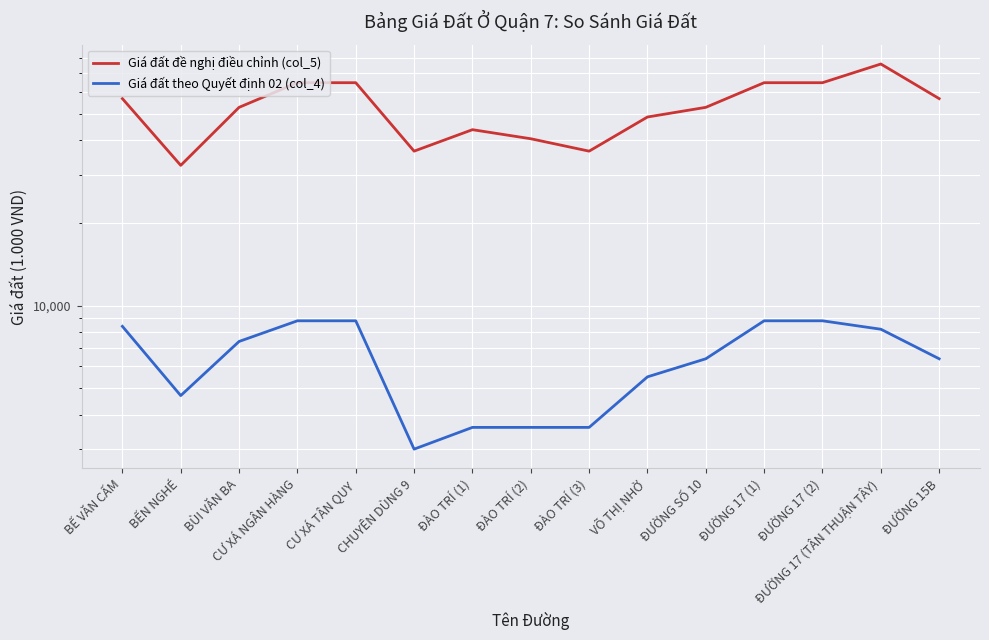

What is the value of the Giá đất theo Quyết định 02 (col_4) point at the 10th from the left?

5500